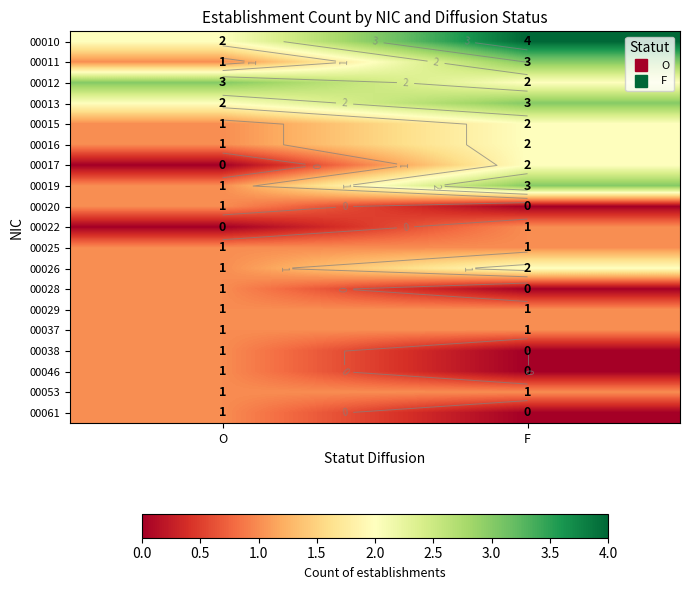

Which has a higher value, O or F?

F